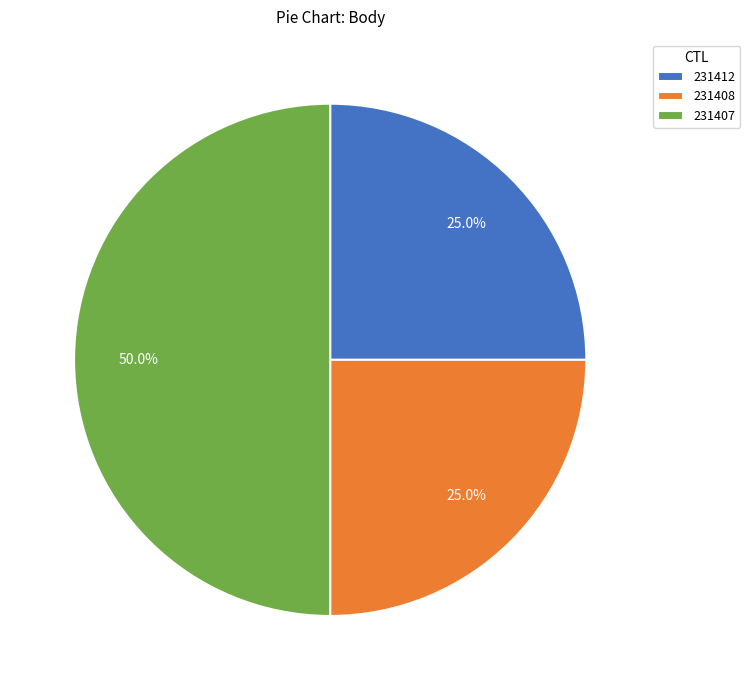

Is it true that 231407 is 64% of the pie?

False